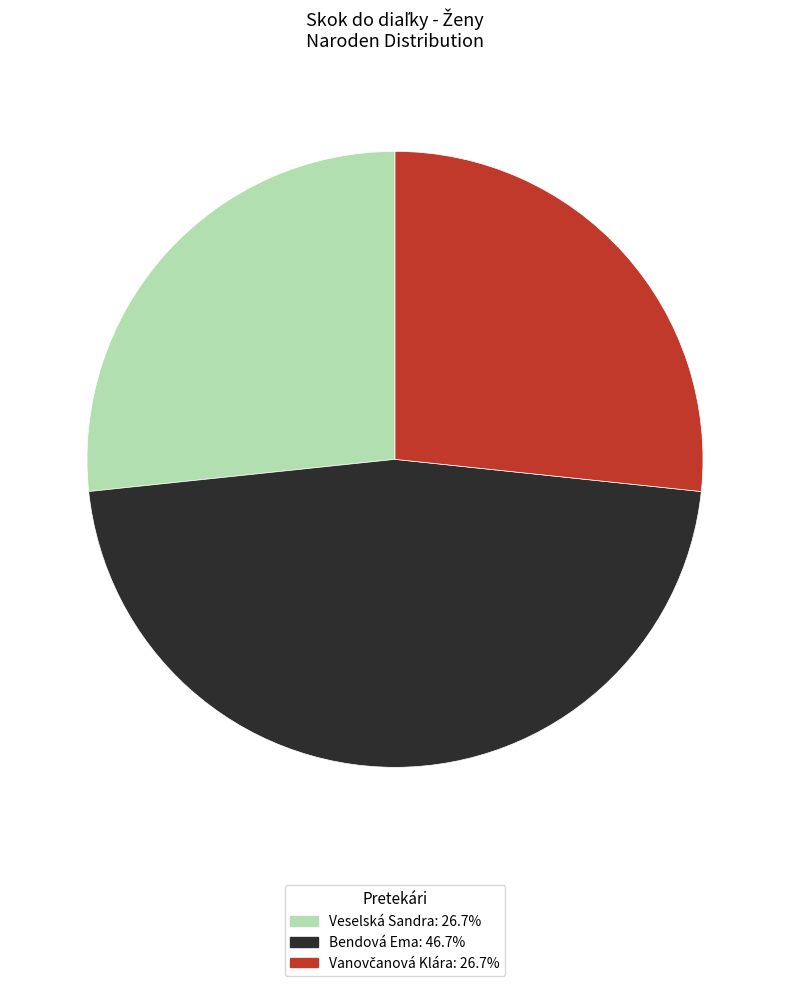

Is the sum of Bendová Ema and Veselská Sandra greater than half?

Yes